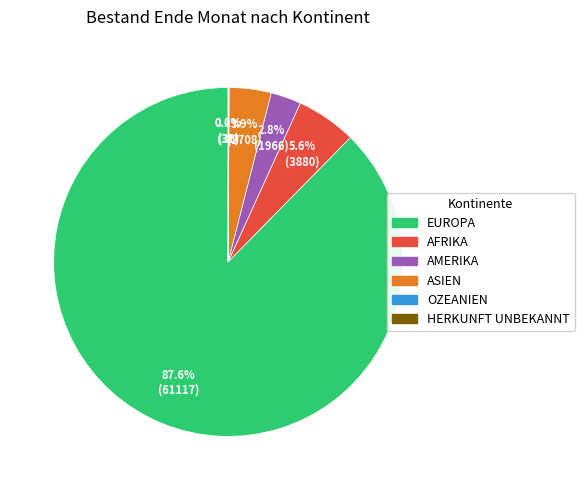

Is there a majority slice in this chart?

Yes